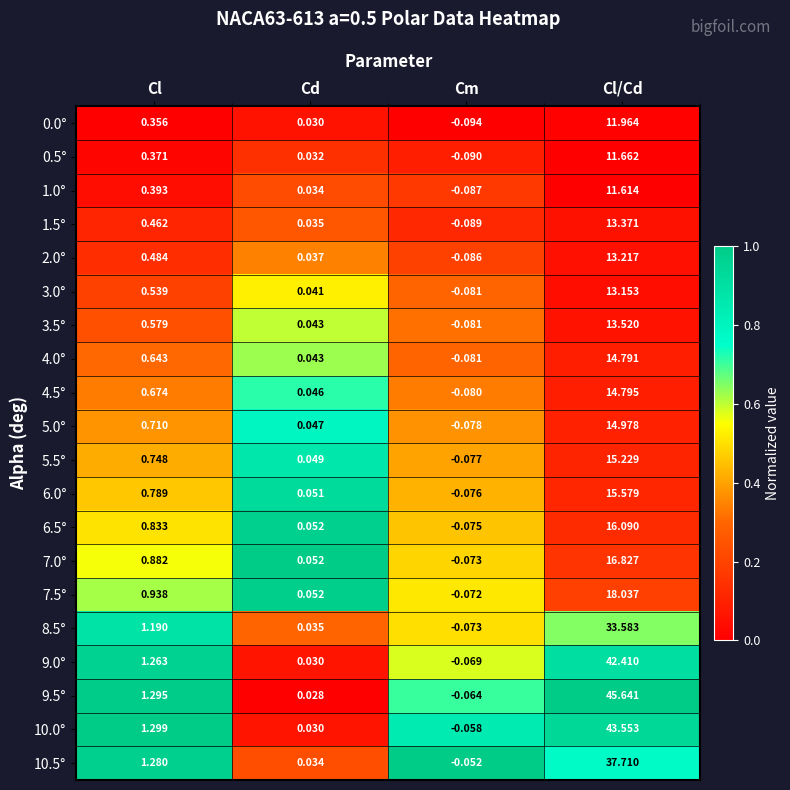

Where is 1.0° nearest to the value 5?

Cl